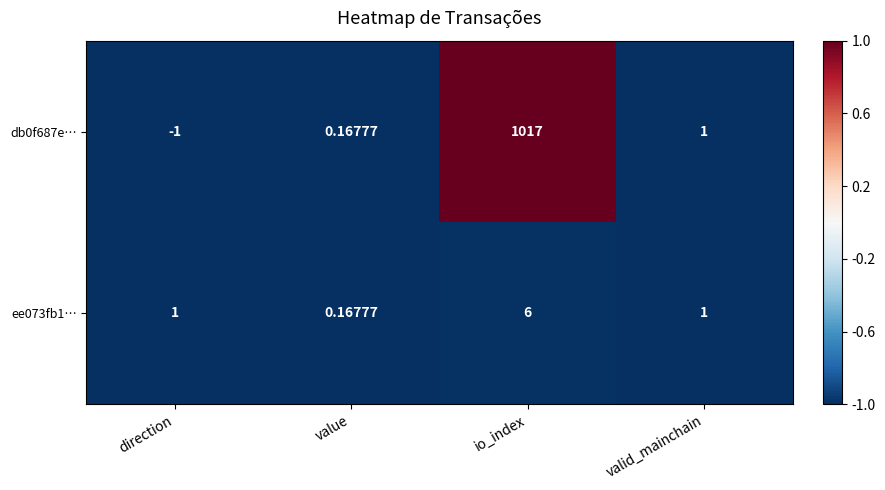

At how many categories does at least one series exceed 0?

4